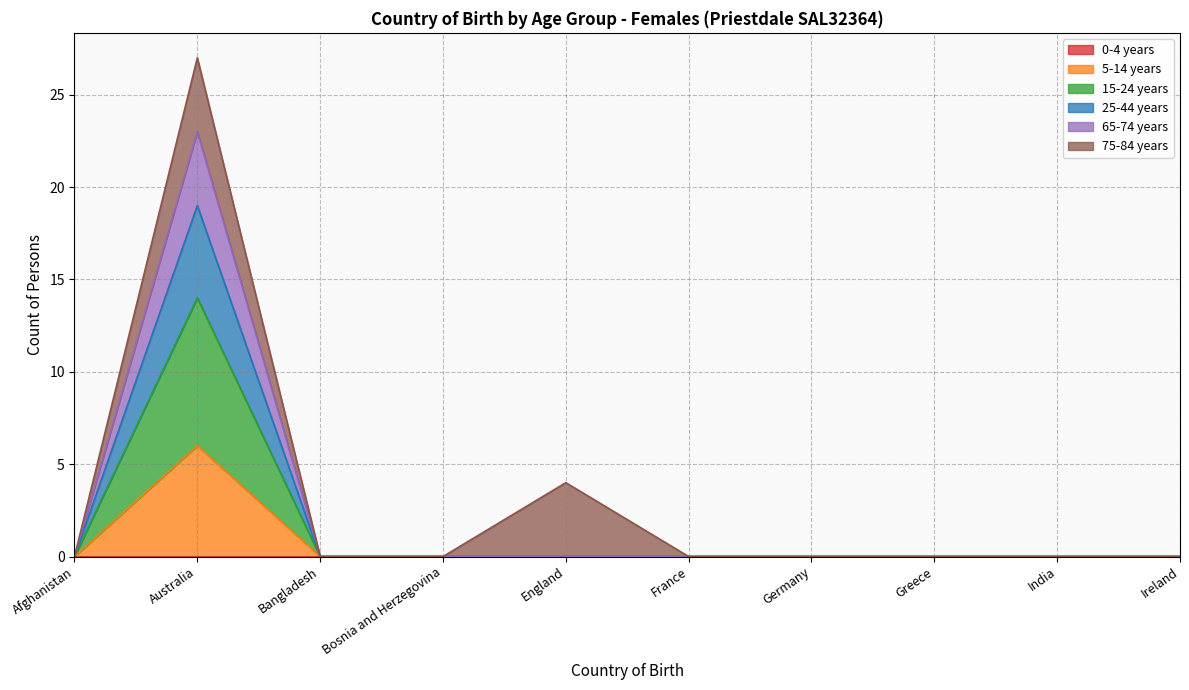

Does the chart have visible grid lines?

Yes